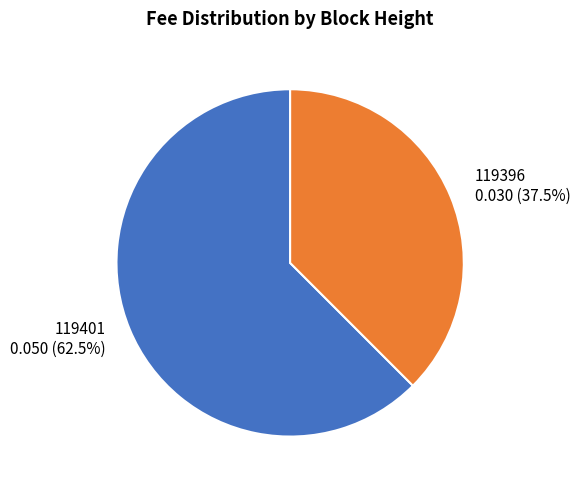

Rank the categories by value from highest to lowest.

119401, 119396